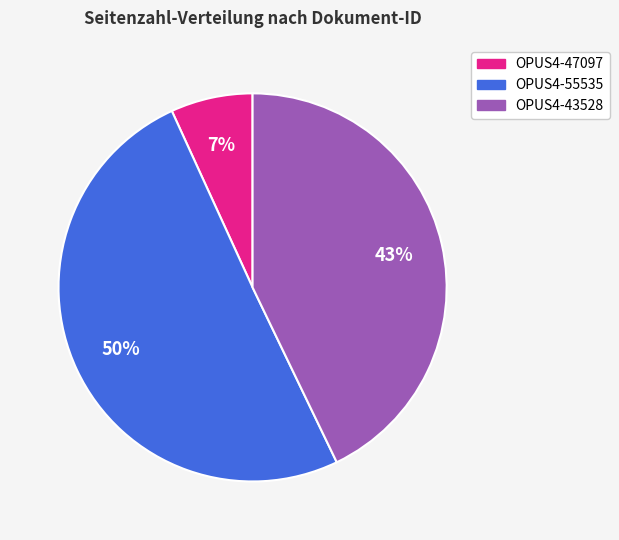

Rank the categories by value from lowest to highest.

OPUS4-47097, OPUS4-43528, OPUS4-55535